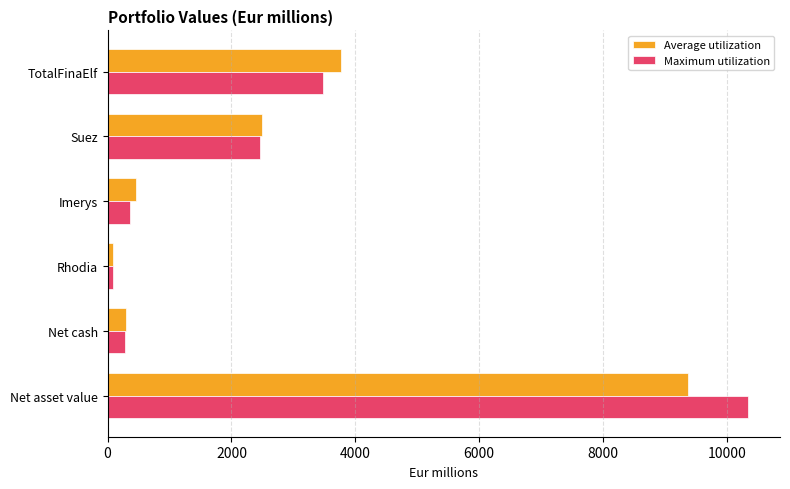

How many distinct data groups are displayed?

2